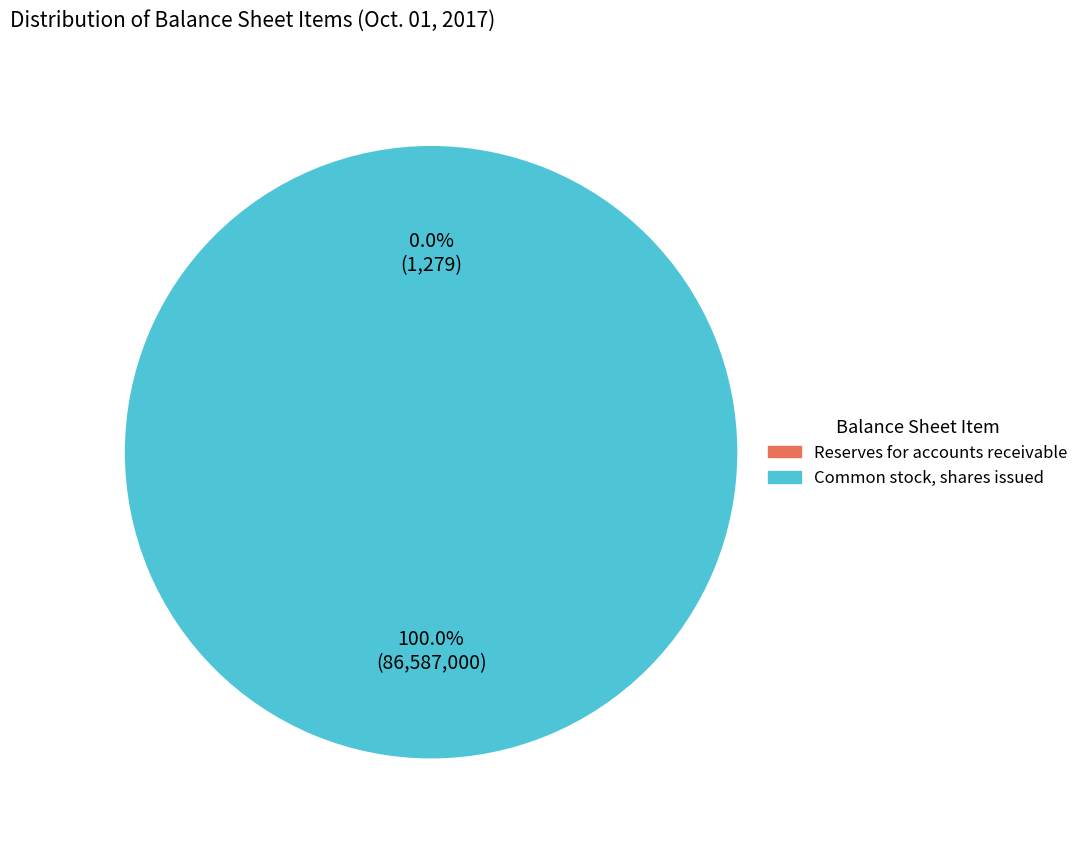

Does Common stock, shares issued account for over 50% of the chart?

Yes